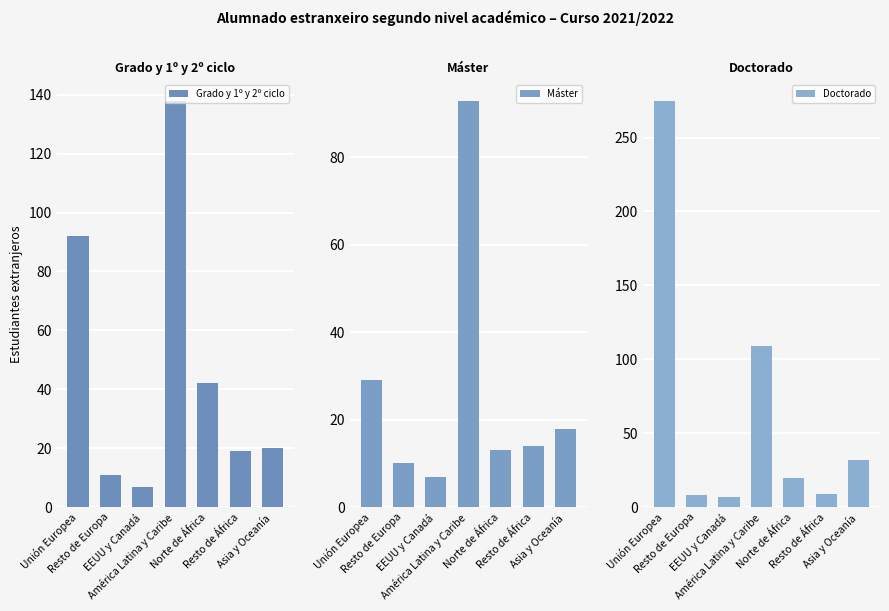

How many distinct data groups are displayed?

3